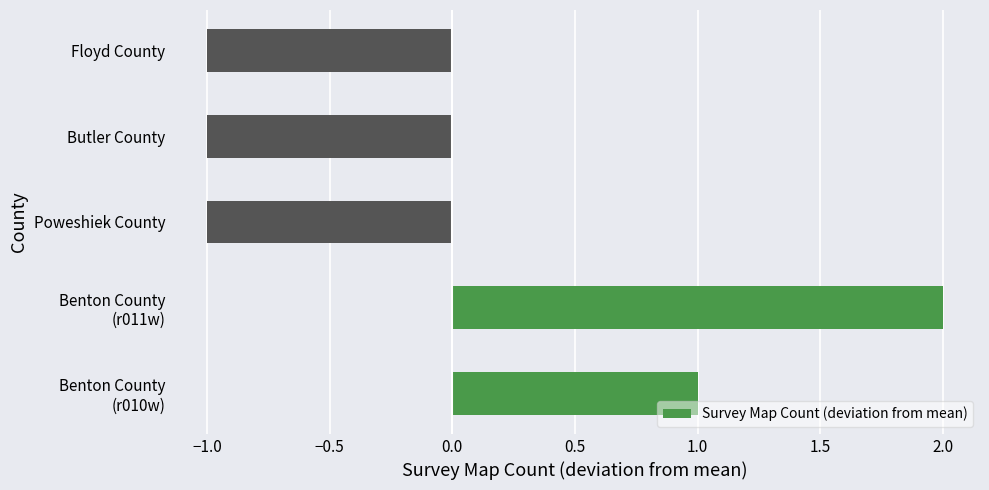

Count the values in the range -1 to 1.

4